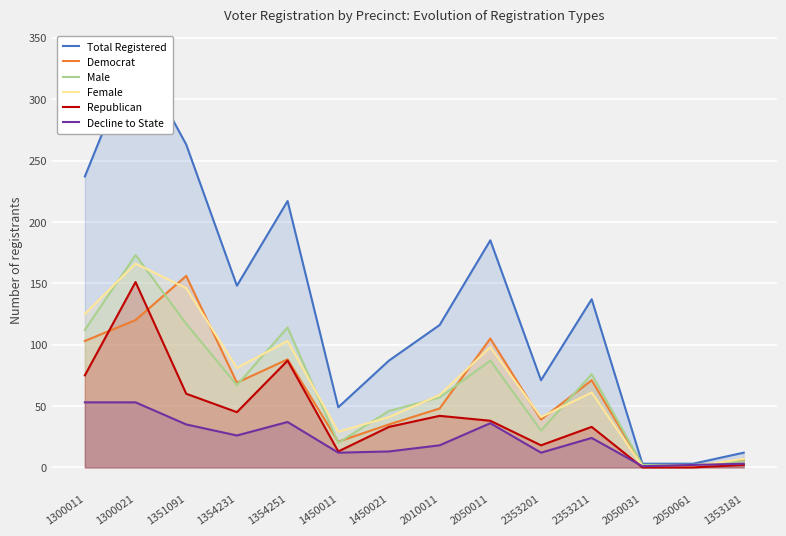

In Republican, how many points are higher than both neighbors (excluding endpoints)?

4